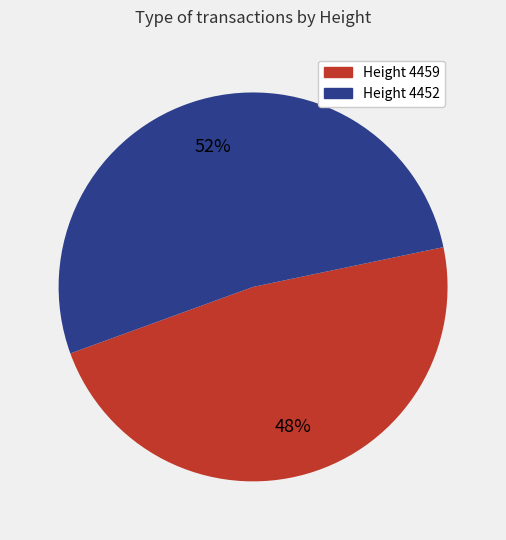

To the nearest percent, what is the average slice percentage?

50%